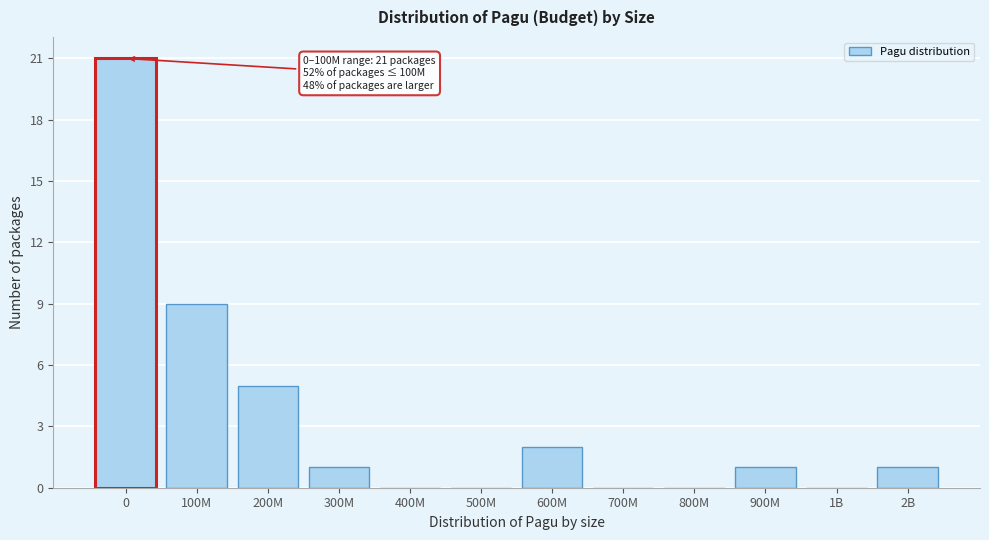

Reading right to left, what are all the values shown in this chart?

2B=1	1B=0	900M=1	800M=0	700M=0	600M=2	500M=0	400M=0	300M=1	200M=5	100M=9	0=21